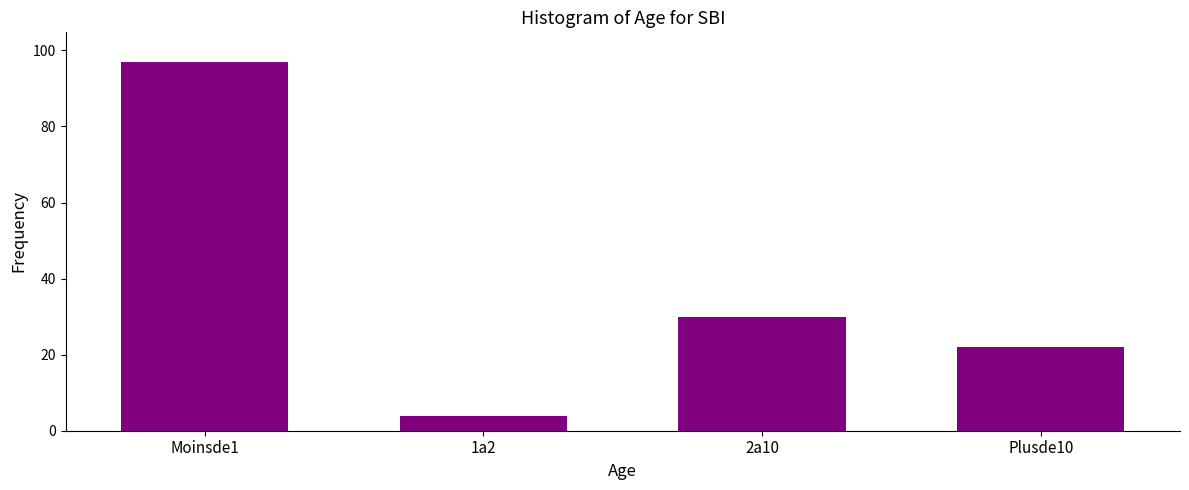

Reading right to left, extract all data points from this chart.

22	30	4	97